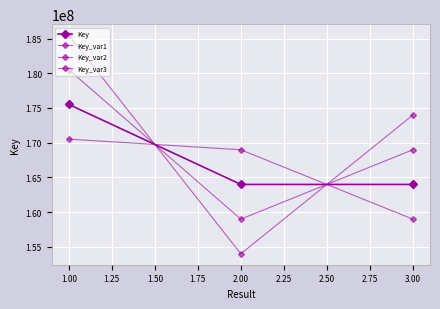

How many categories are shown in the chart?

3